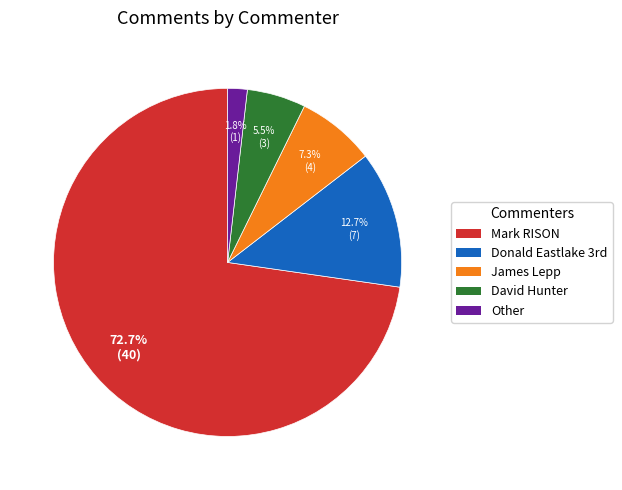

True or false: James Lepp accounts for 1% of the total.

False